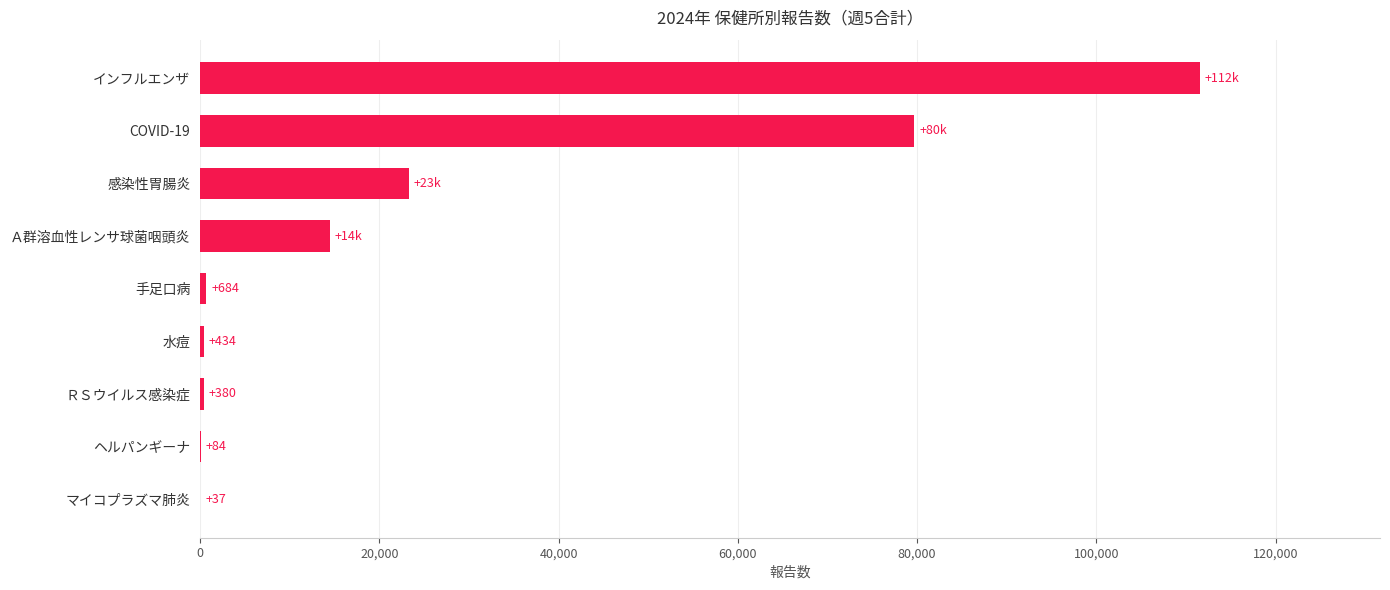

What value does the data have at マイコプラズマ肺炎?

37